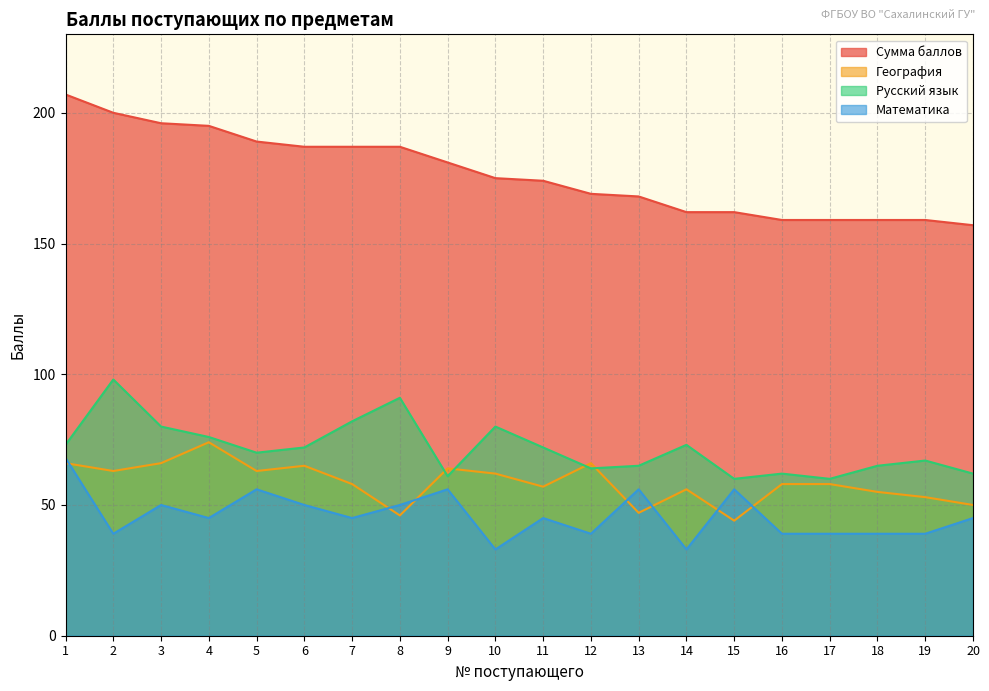

At which label is География closest to 59?

7